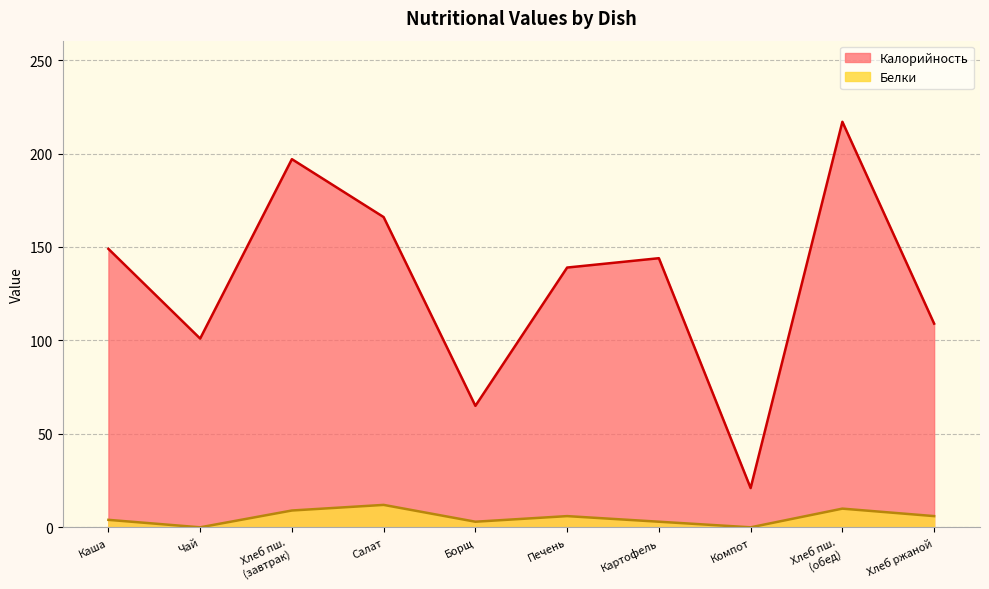

The Белки series shows 6 at Хлеб ржаной. True or false?

True